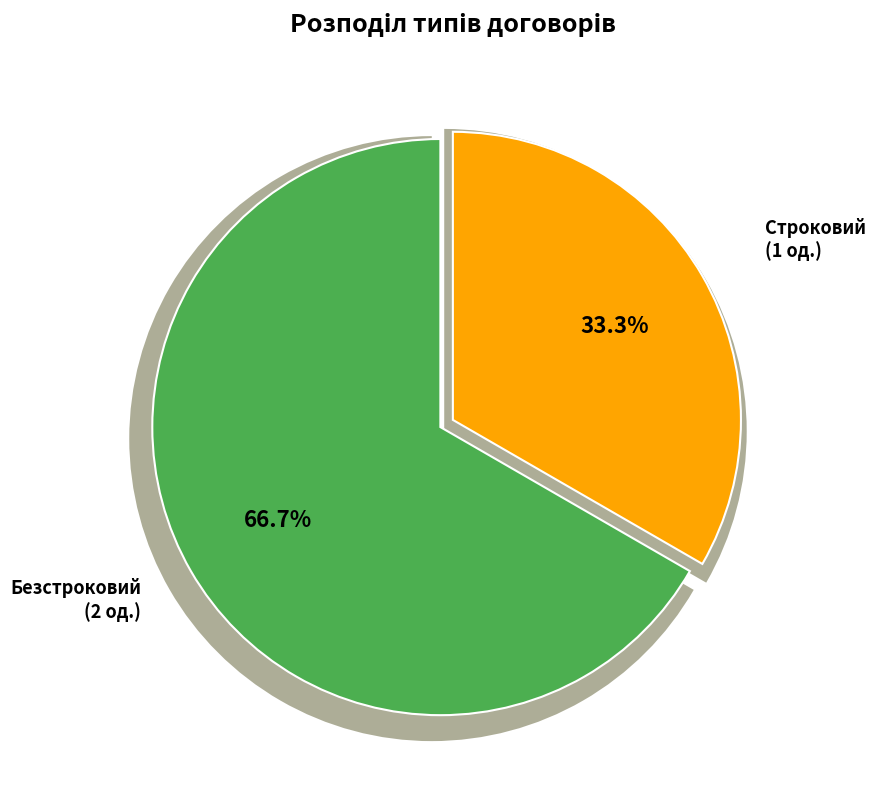

What percentage is the Безстроковий slice, to the nearest percent?

67%